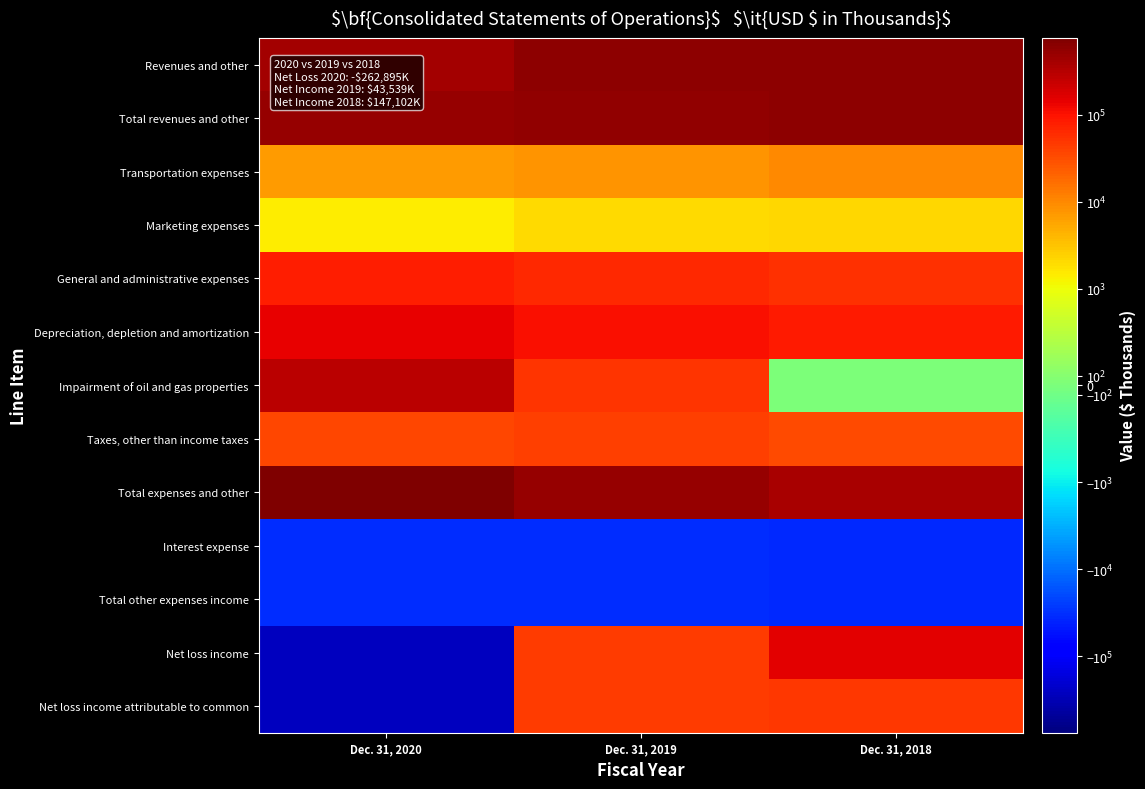

What is the total value across all series at Dec. 31, 2019?

1963841